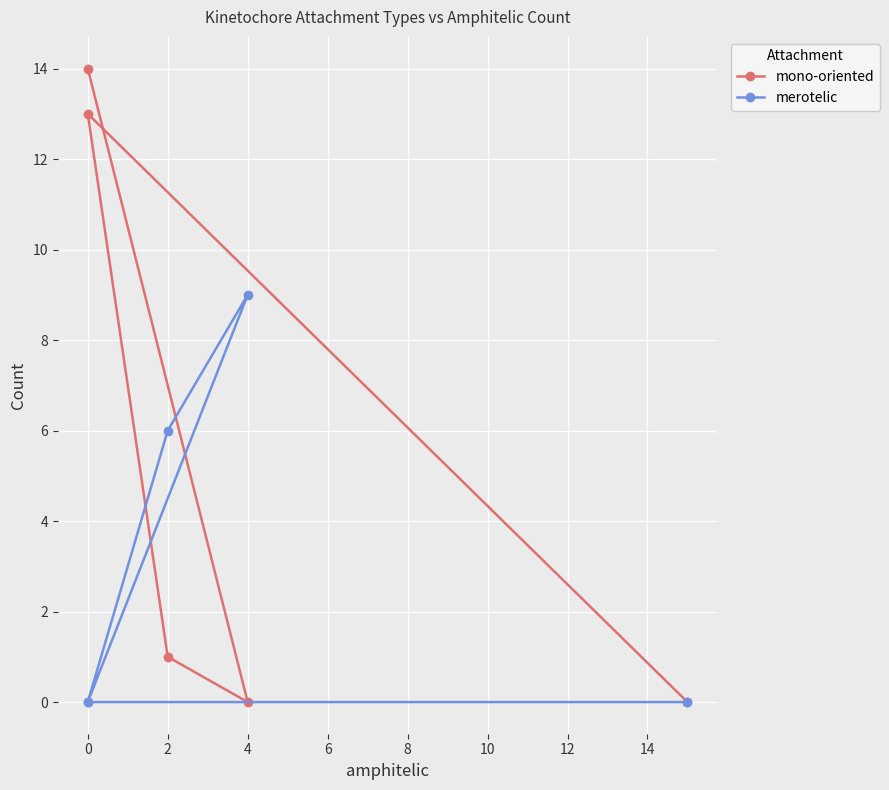

The merotelic series shows -6 at 0. True or false?

False